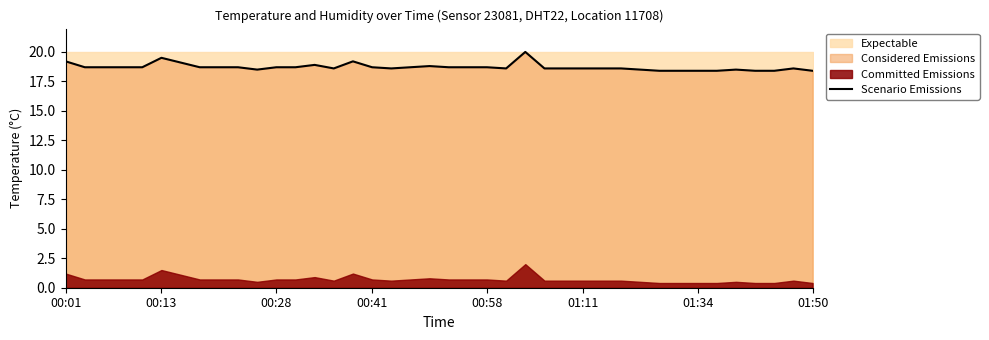

What is the difference between the maximum and minimum values?

1.6